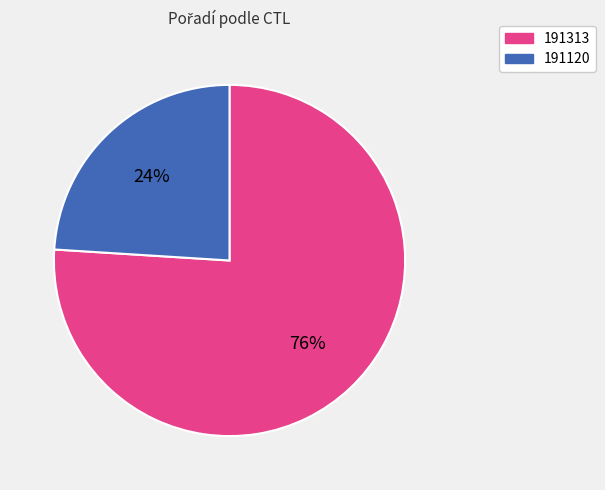

Count the number of slices in the pie.

2